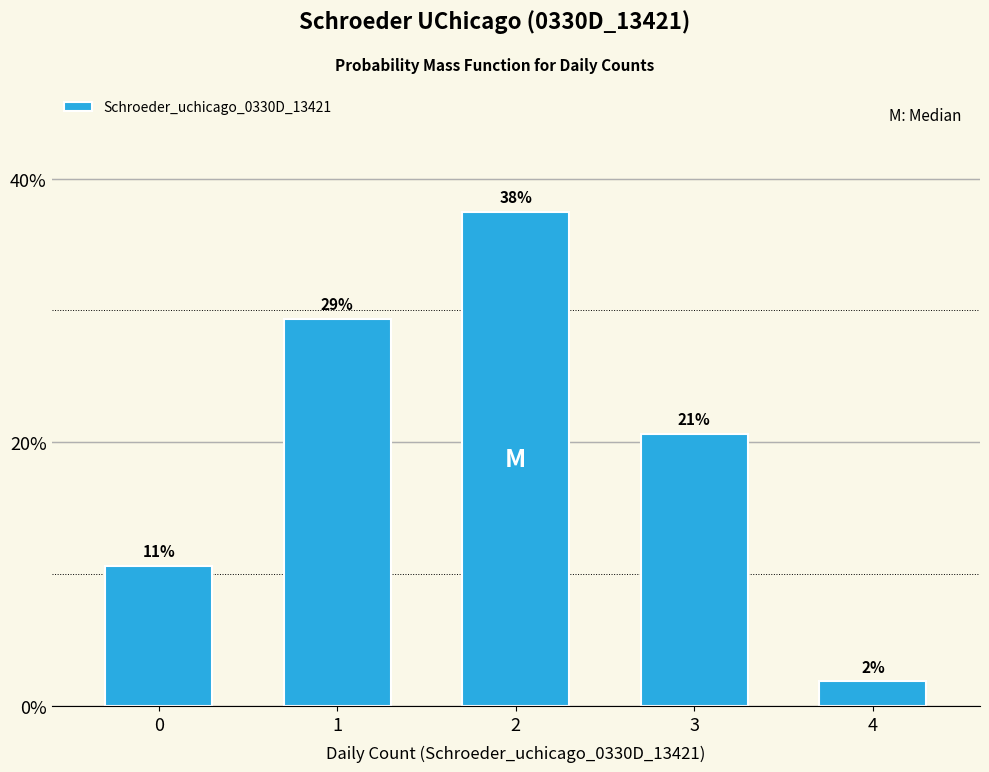

Are the bars horizontal?

No